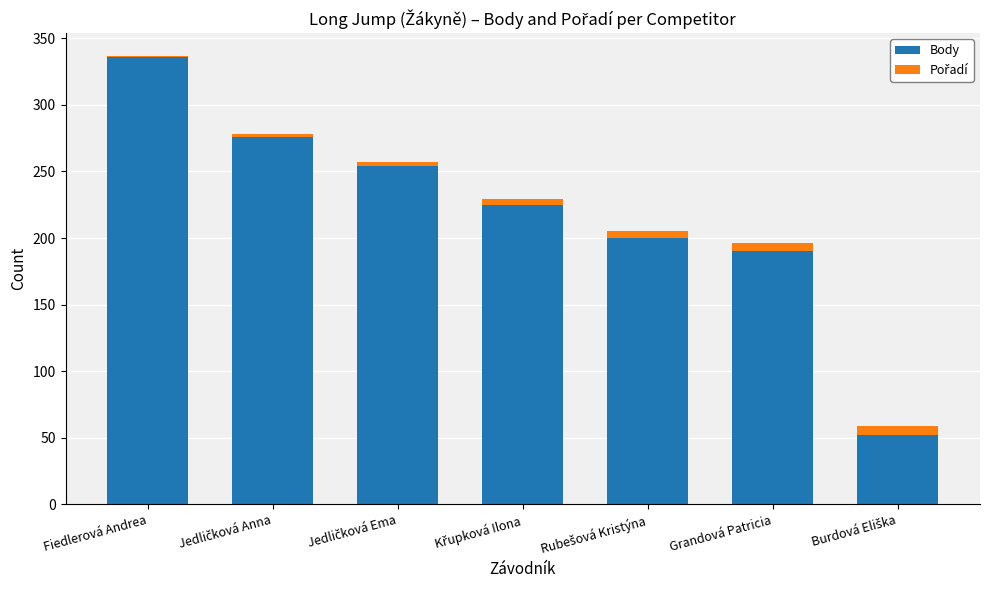

What is the sum of all Body values?

1533